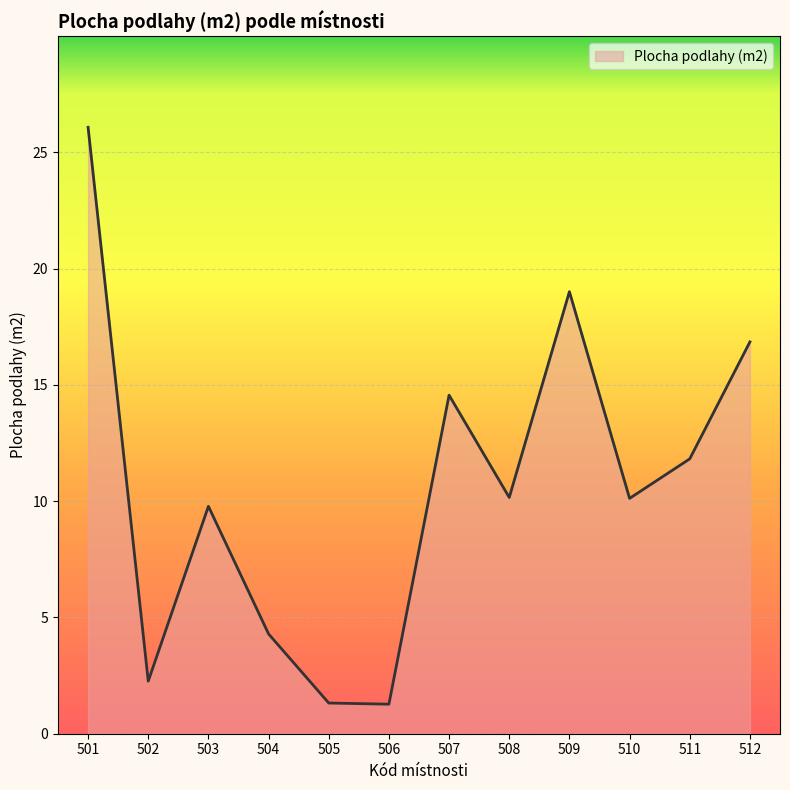

Is it true that the value at 511 is 3.7?

False